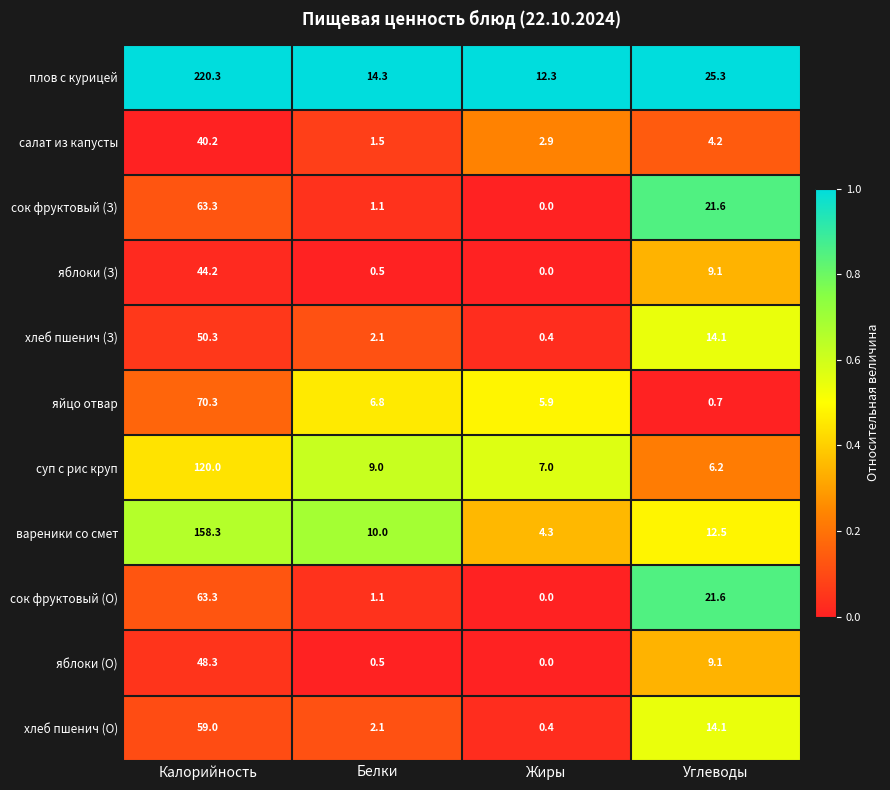

At which label does вареники со смет reach its peak?

Калорийность